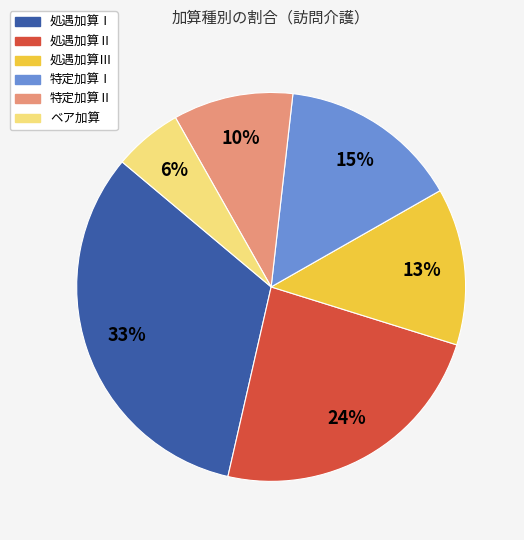

How many slices are in this pie chart?

6